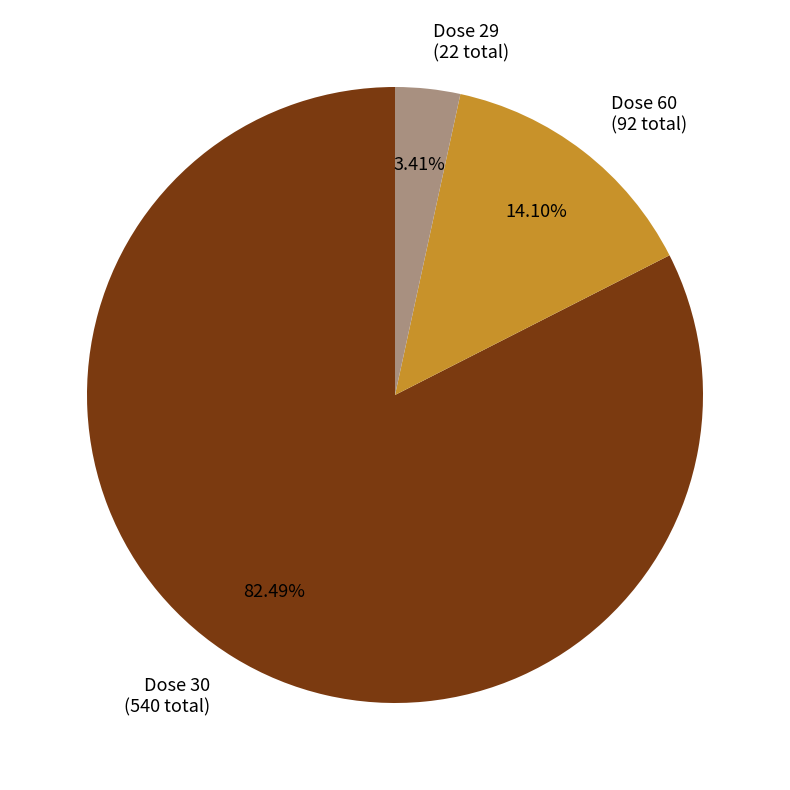

Is there any slice that represents more than half of the pie?

Yes